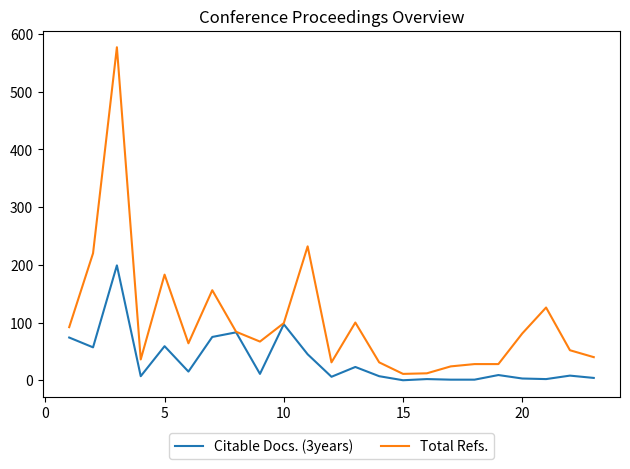

Which series has the largest total across all categories?

Total Refs.